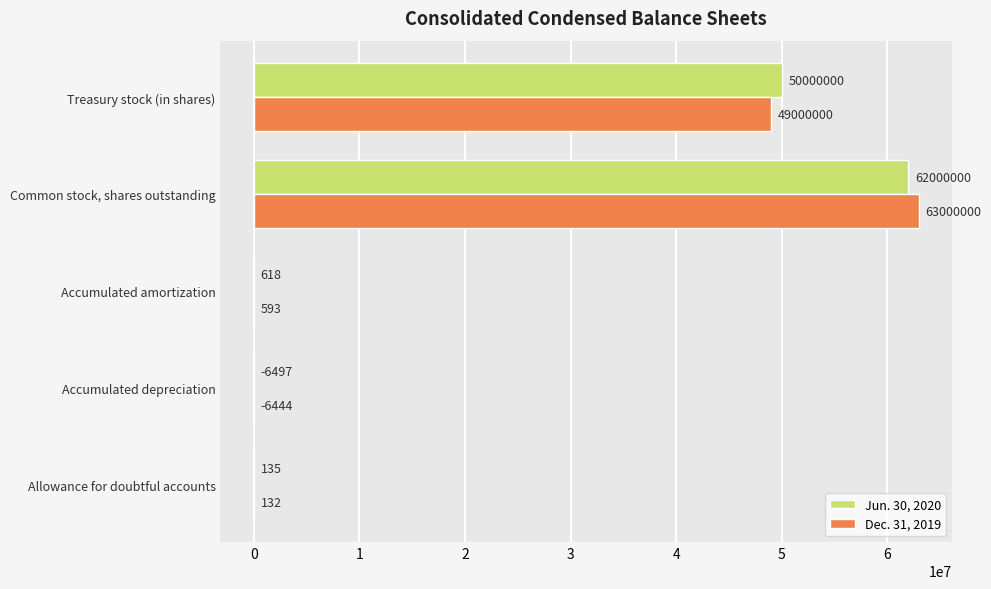

Is the value of Jun. 30, 2020 at Common stock, shares outstanding greater than the value of Dec. 31, 2019 at Common stock, shares outstanding?

No